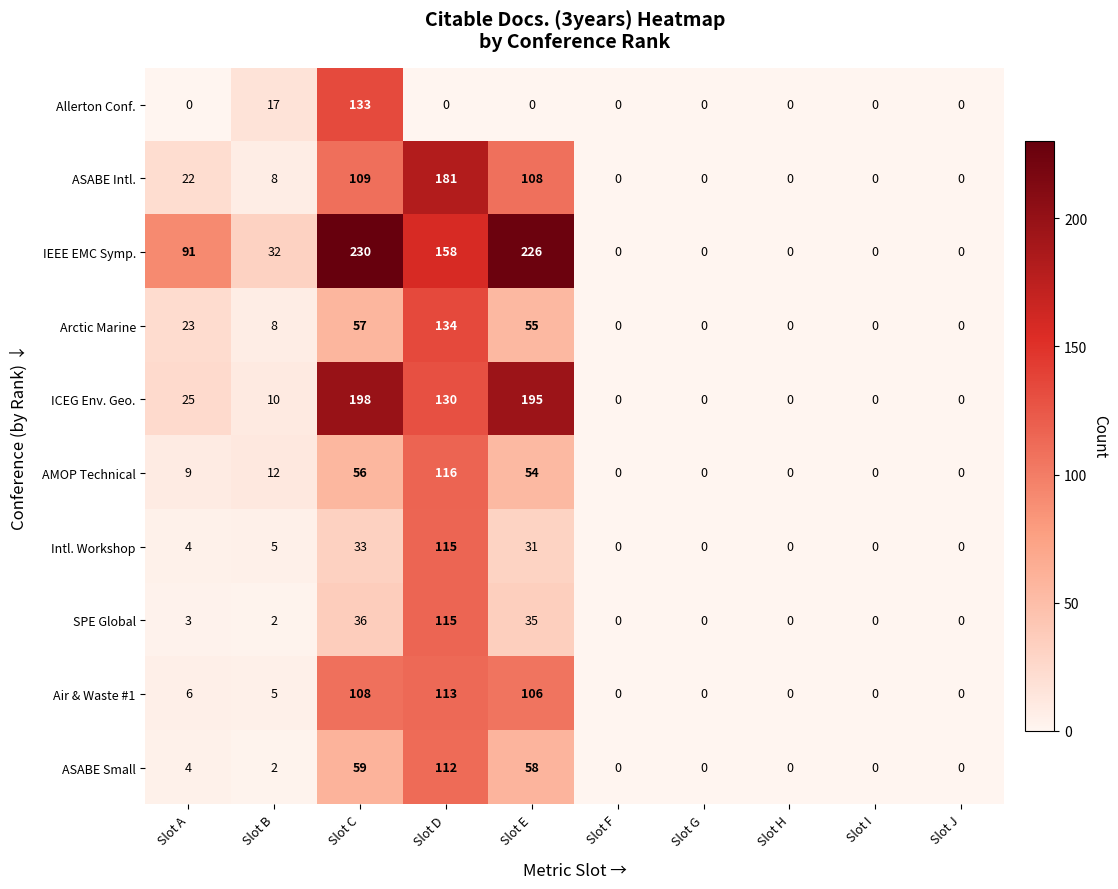

What is the maximum value for IEEE EMC Symp.?

230